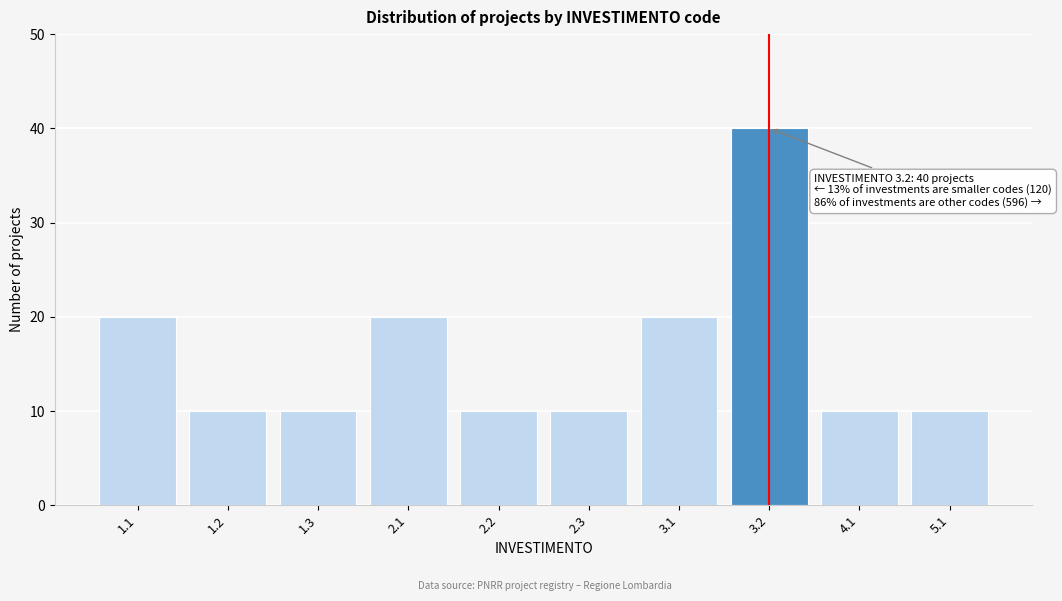

Reading left to right, list all the values displayed in this chart.

20	10	10	20	10	10	20	40	10	10